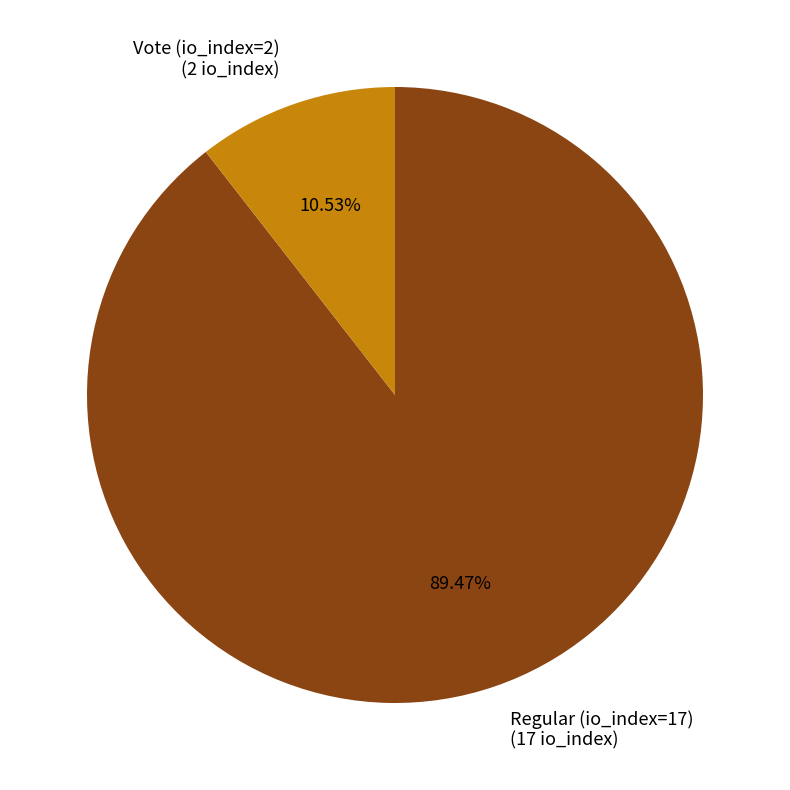

Which category has the smallest portion of the pie?

Vote (io_index=2)